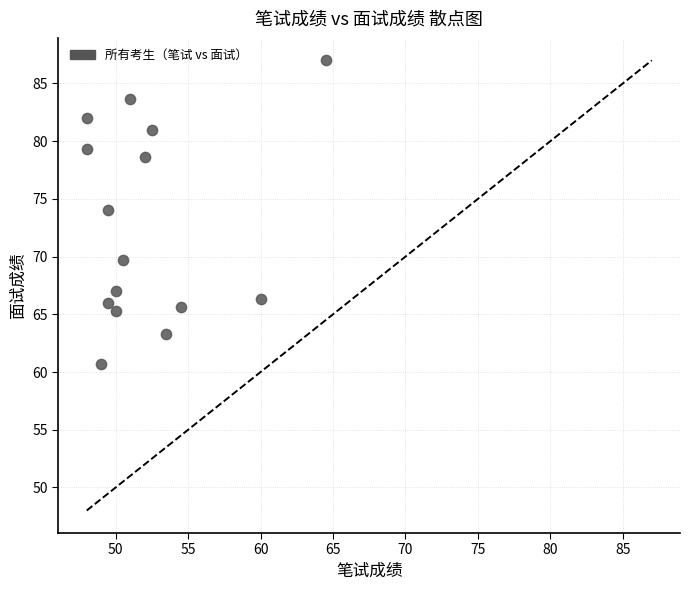

What Y value in the scatter plot is closest to 73?

74.0